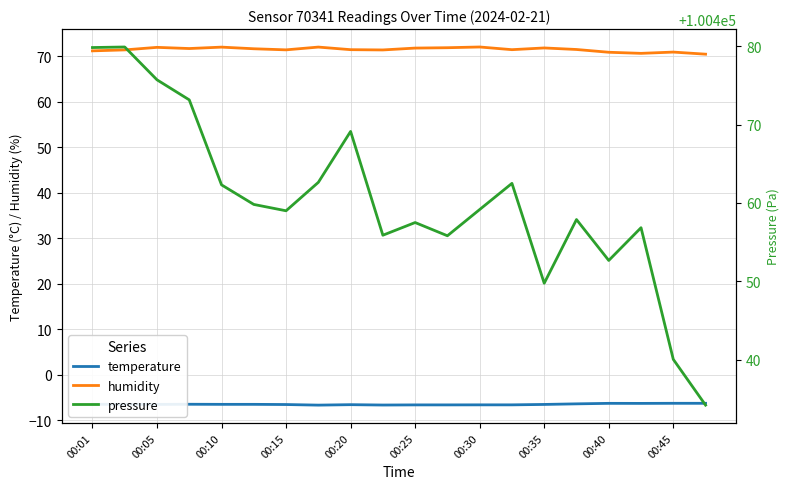

Reading right to left, extract all data points from this chart.

temperature: -6.3	-6.3	-6.3	-6.3	-6.4	-6.5	-6.6	-6.6	-6.7	-6.7	-6.7	-6.6	-6.7	-6.6	-6.5	-6.5	-6.5	-6.5	-6.5	-6.5
humidity: 70.5	71.0	70.7	70.9	71.5	71.9	71.5	72.1	71.9	71.8	71.4	71.5	72.1	71.5	71.7	72.0	71.7	72.0	71.4	71.2
pressure: 100434.2	100440.0	100456.8	100452.7	100457.9	100449.8	100462.5	100459.2	100455.8	100457.5	100455.9	100469.1	100462.6	100459.0	100459.8	100462.3	100473.2	100475.7	100479.9	100479.8